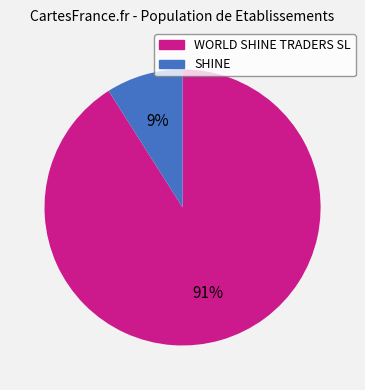

What is the largest slice in the pie chart?

WORLD SHINE TRADERS SL